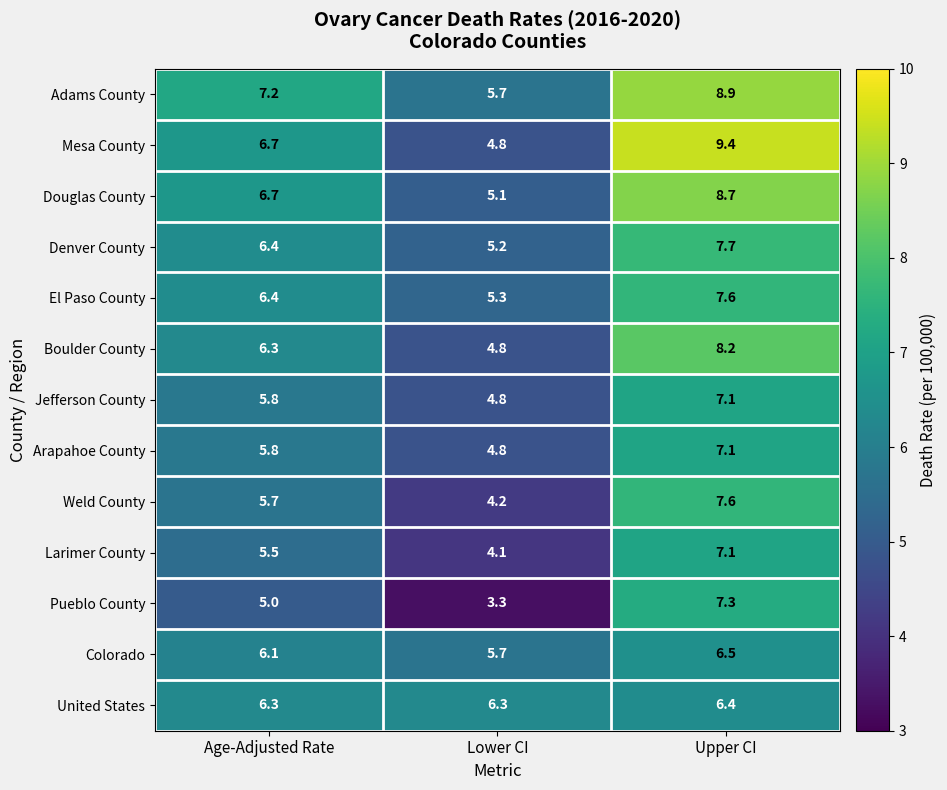

Read the Boulder County value at Upper CI.

8.2